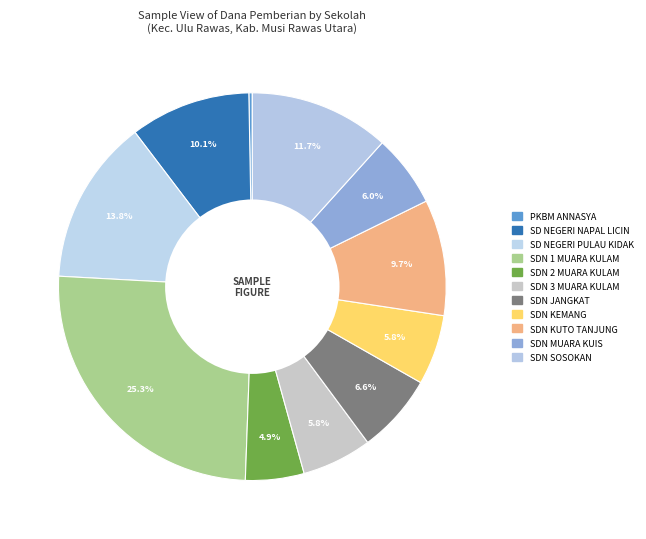

How many slices are in this pie chart?

11